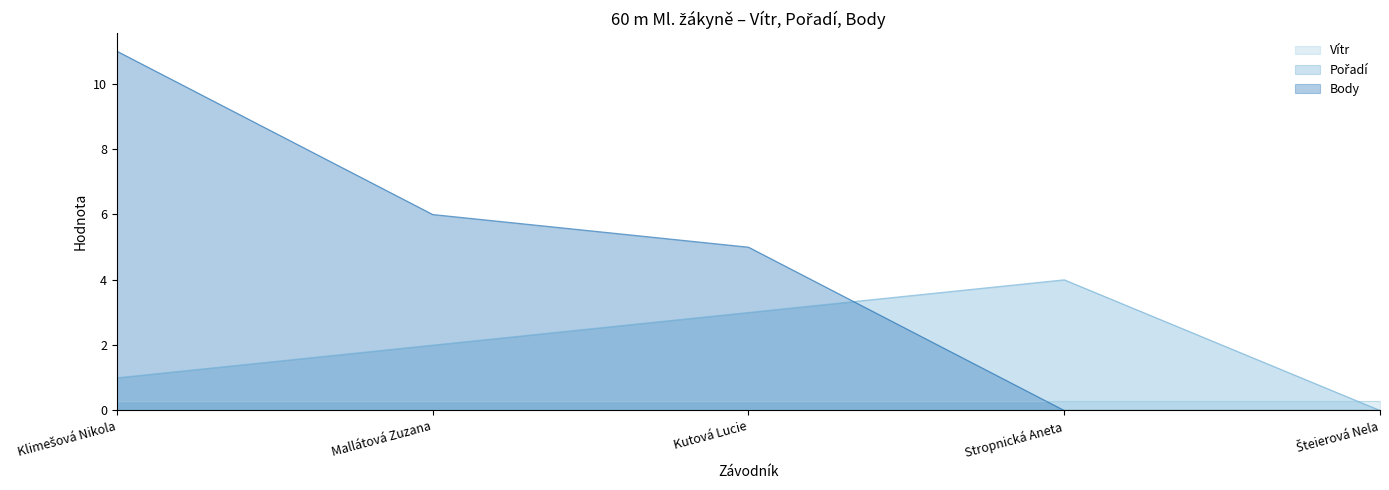

What is the difference between the highest and lowest values at Stropnická Aneta?

4.0